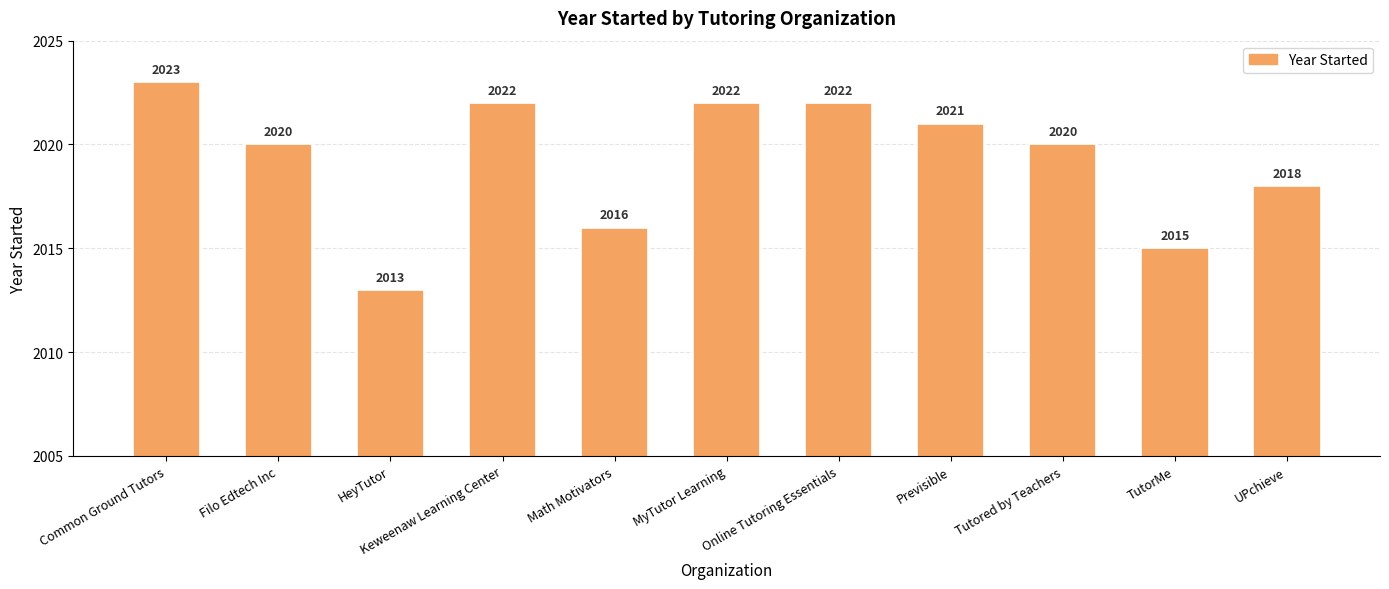

How many series are shown in this chart?

1